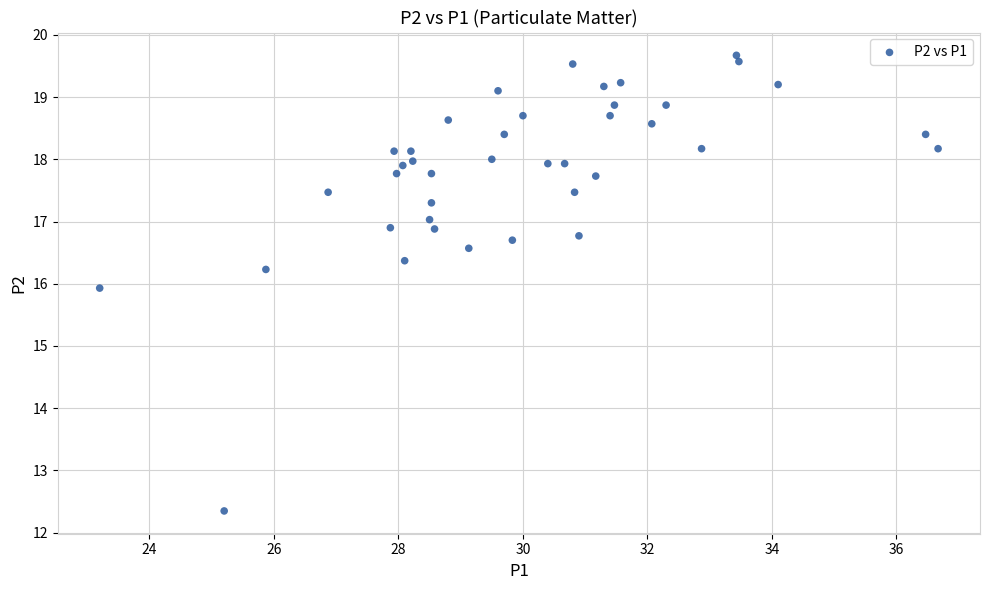

What is the range of Y values (max minus min)?

7.3